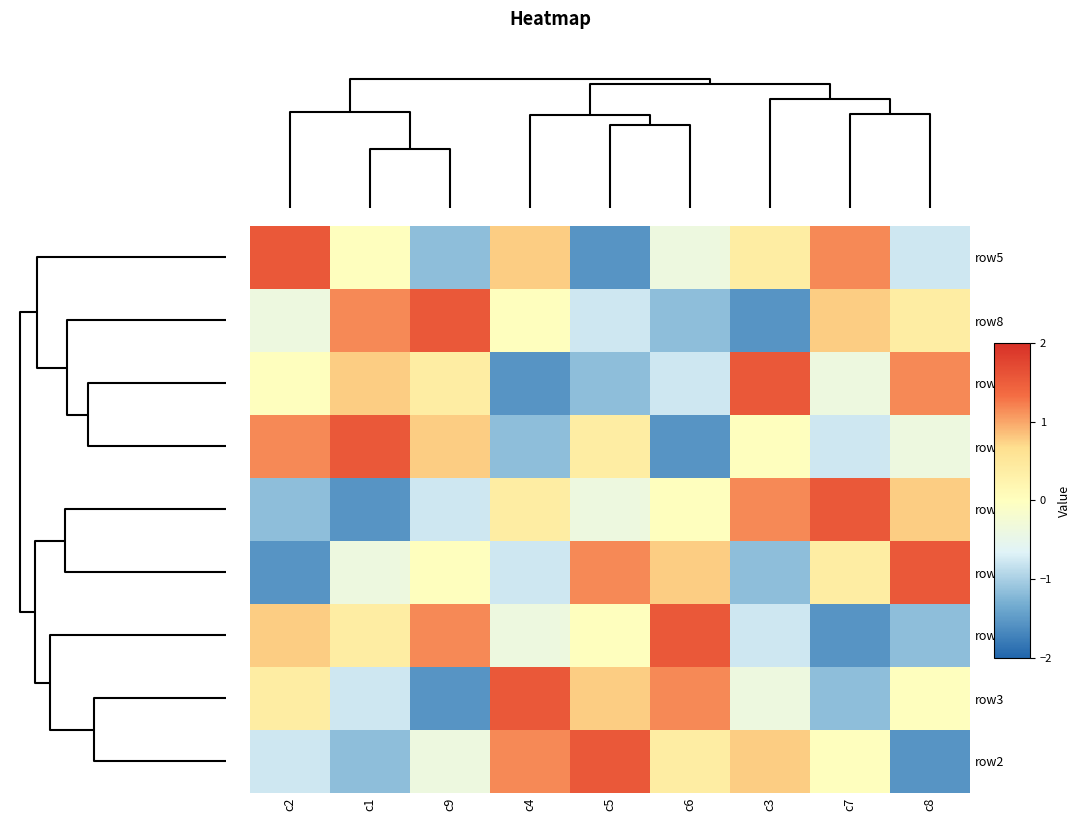

Count the number of data series in this chart.

9